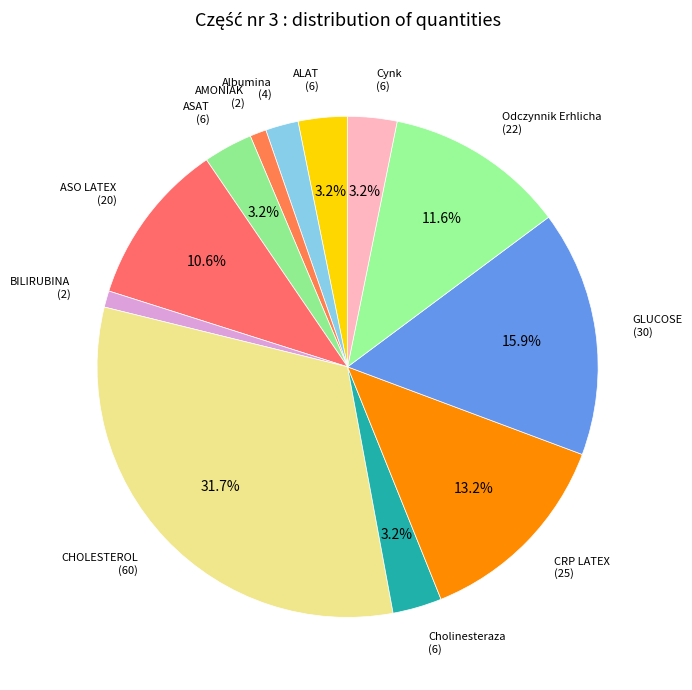

Does ASO LATEX represent more than half of the total?

No